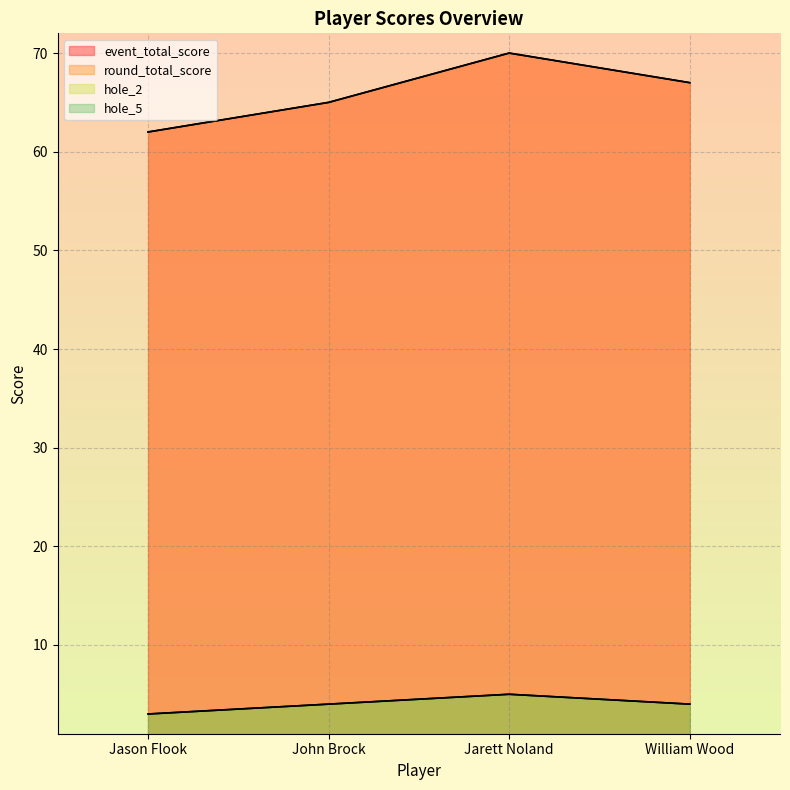

Which category has the lowest value in the hole_2 series?

Jason Flook